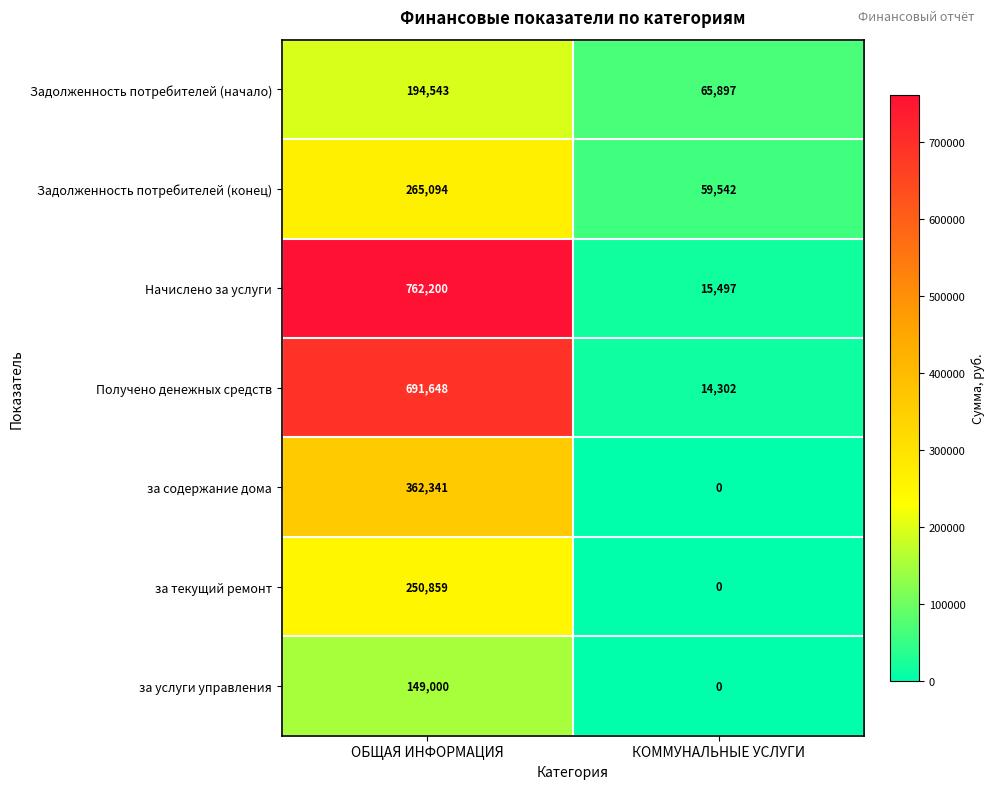

Reading left to right, transcribe all the data shown in this chart.

Задолженность потребителей (начало): 194543	65897
Задолженность потребителей (конец): 265094	59542
Начислено за услуги: 762200	15497
Получено денежных средств: 691648	14302
за содержание дома: 362341	0
за текущий ремонт: 250859	0
за услуги управления: 149000	0